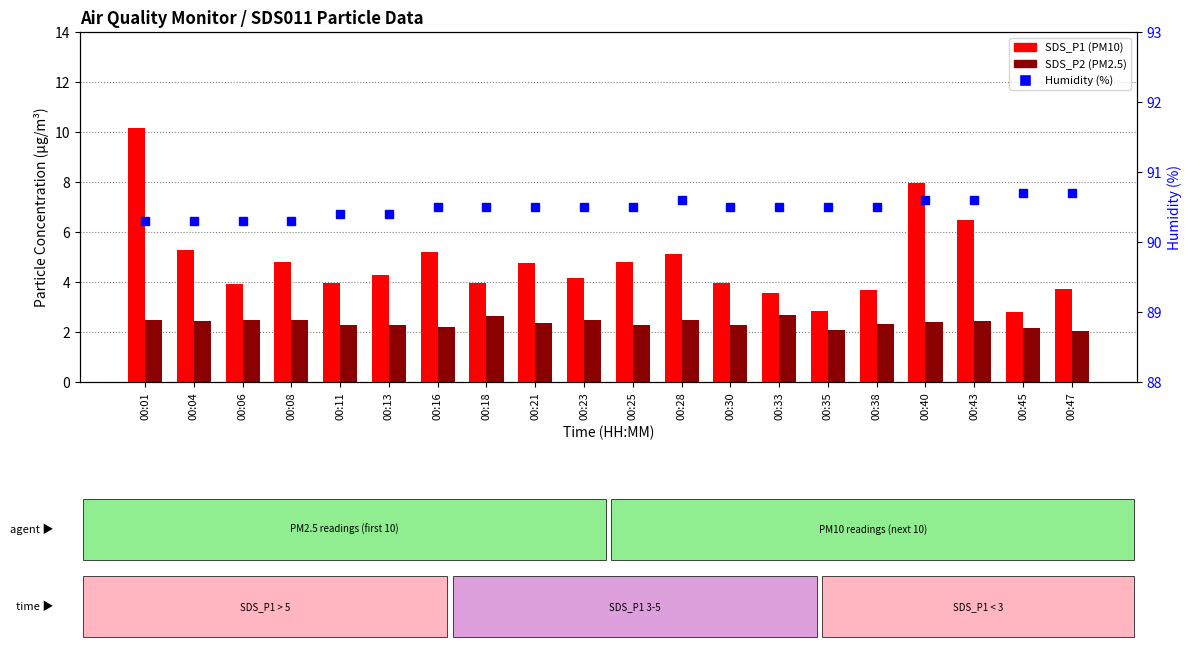

Where does the SDS_P1 (PM10) series first go above 4?

00:01